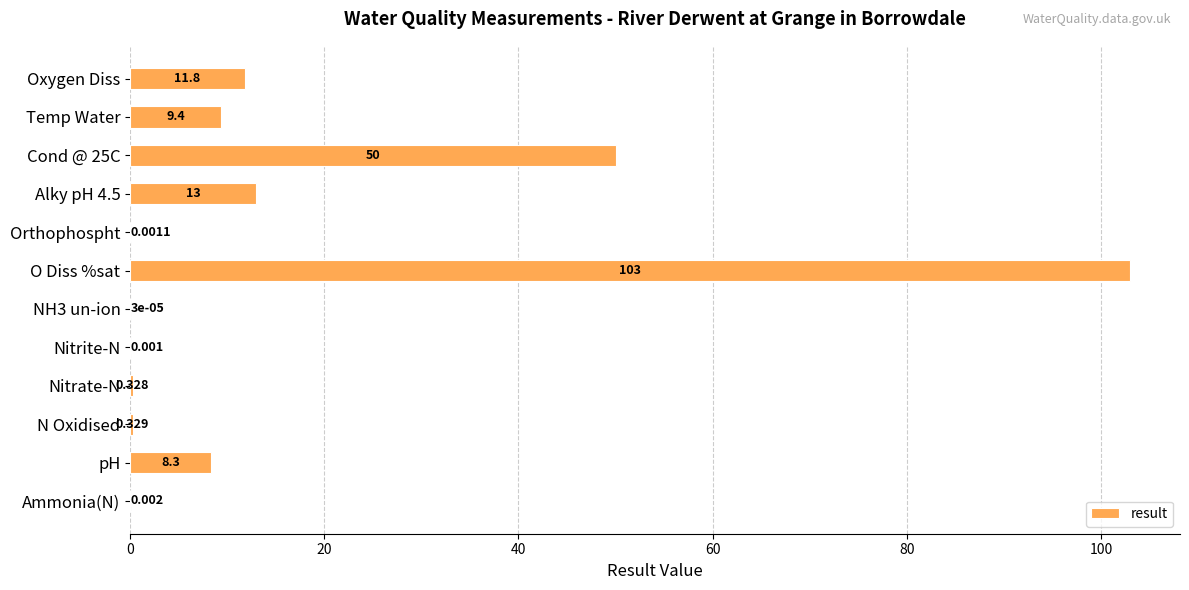

Which has a higher value, Temp Water or Orthophospht?

Temp Water